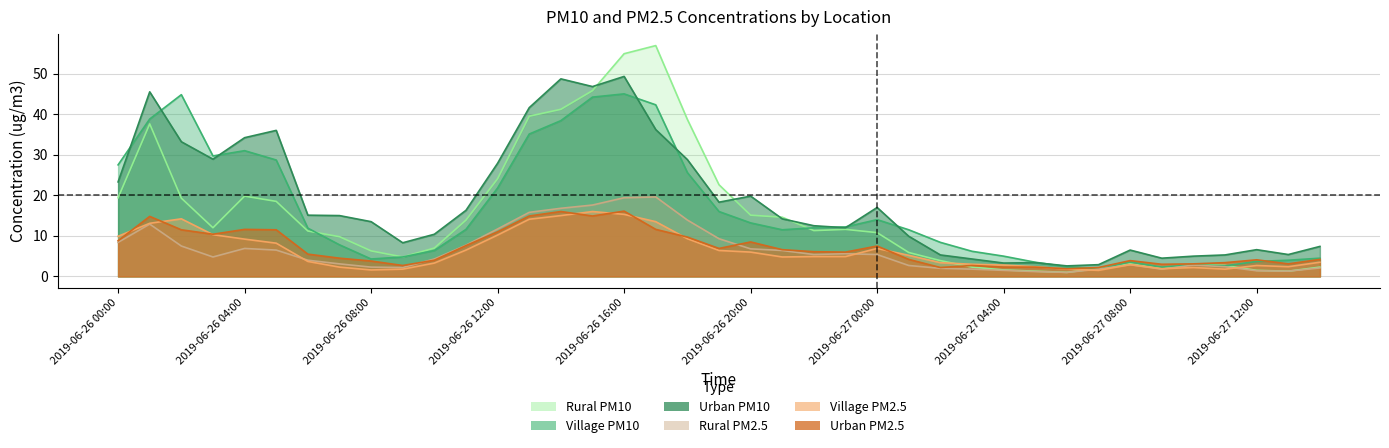

Reading left to right, transcribe all the data shown in this chart.

Urban PM10: 23.3	45.5	33.2	28.9	34.2	36.0	15.1	15.0	13.5	8.3	10.4	16.3	27.9	41.6	48.7	46.8	49.3	36.2	28.8	18.3	19.8	14.2	12.5	12.0	17.0	9.9	5.3	4.3	3.3	3.4	2.6	2.9	6.5	4.5	5.0	5.3	6.6	5.4	7.4
Village PM10: 27.5	38.8	44.8	29.7	31.0	28.7	11.9	7.8	4.3	4.8	6.4	11.6	21.8	35.1	38.4	44.2	45.0	42.3	25.6	16.0	13.2	11.5	12.0	12.2	14.0	11.5	8.4	6.2	5.0	3.5	2.4	1.8	3.6	2.3	2.9	2.6	3.7	4.0	4.5
Rural PM10: 19.4	37.6	19.3	12.0	19.8	18.5	11.2	9.8	6.3	4.8	7.0	13.9	24.1	39.5	41.2	45.8	54.9	56.9	38.7	22.6	15.1	14.6	11.3	11.6	10.8	5.9	3.9	2.3	1.6	1.3	1.0	2.0	3.1	1.9	3.0	2.7	1.5	1.3	2.3
Urban PM2.5: 8.8	14.8	11.5	10.4	11.6	11.5	5.5	4.5	3.8	2.7	4.0	7.6	11.0	14.9	16.0	14.9	16.1	11.6	9.7	6.9	8.5	6.6	6.1	6.0	7.5	4.2	2.2	2.7	2.3	2.3	1.9	2.2	3.9	3.0	3.1	3.4	4.1	3.1	4.2
Village PM2.5: 9.9	13.1	14.2	10.3	9.2	8.2	3.7	2.3	1.6	1.8	3.3	6.5	10.2	14.1	15.0	16.0	15.3	13.5	9.3	6.4	6.0	4.8	4.9	4.9	6.9	5.2	3.4	3.0	2.8	2.4	1.8	1.5	2.9	1.9	2.2	1.8	2.7	2.4	3.5
Rural PM2.5: 8.4	12.9	7.5	4.8	6.9	6.5	4.0	3.1	2.3	2.2	4.3	7.7	11.7	15.8	16.8	17.6	19.4	19.6	13.9	9.3	6.8	6.4	5.4	5.6	5.4	2.7	2.0	1.8	1.5	1.2	1.0	1.8	2.9	1.8	2.8	2.4	1.4	1.3	2.1